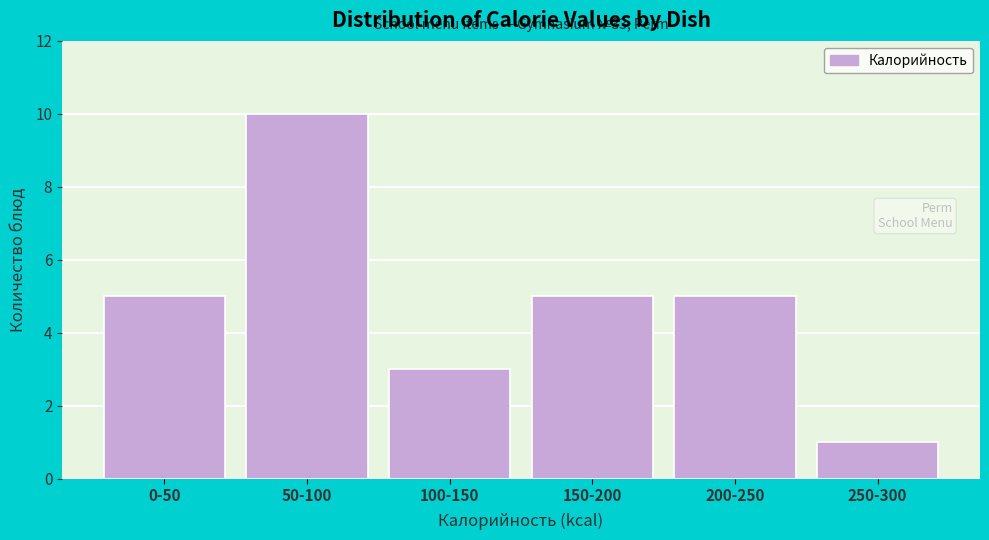

Reading left to right, transcribe all the data shown in this chart.

5	10	3	5	5	1